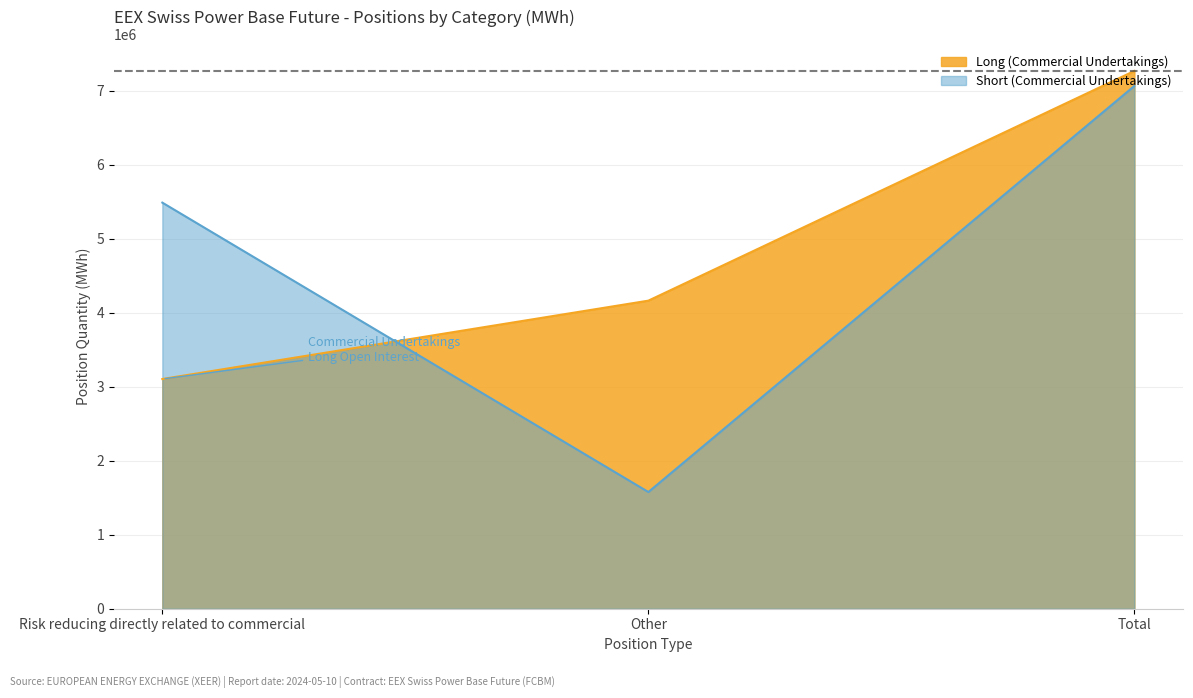

Is it true that Short (Commercial Undertakings) equals 9412680 at Total?

False